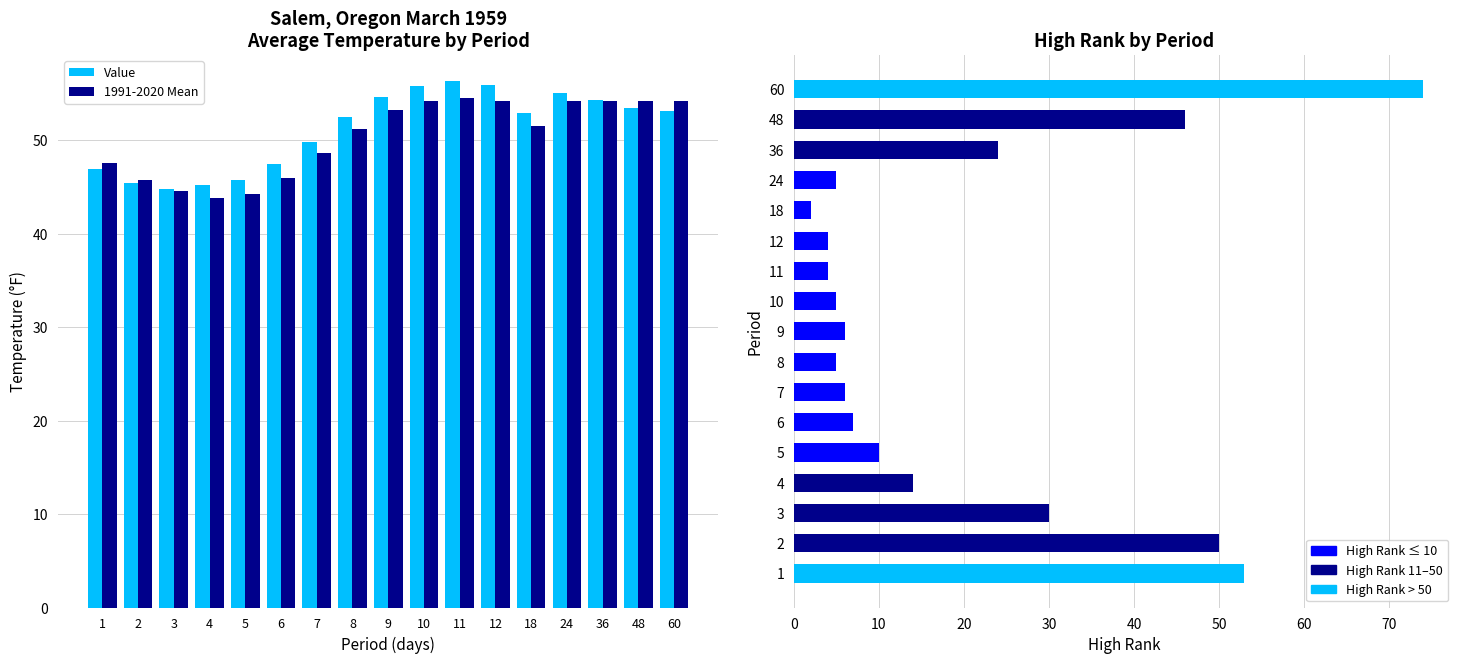

Which series has the largest range (max minus min)?

High Rank